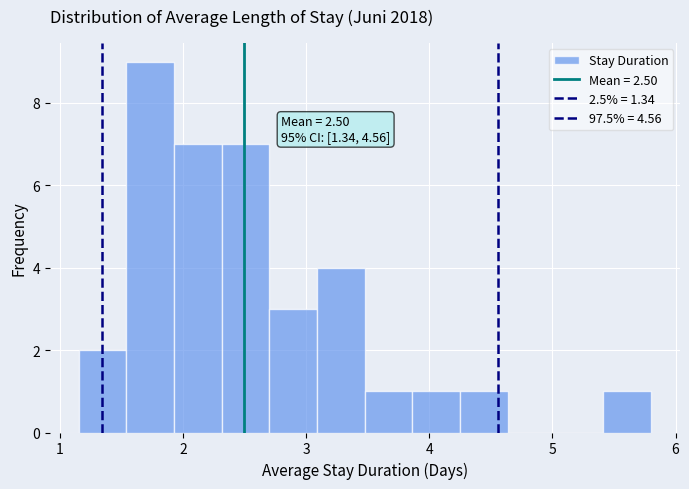

Around what value on the x-axis is the tallest bar? Give the approximate position of its centre, as read against the axis.

1.7